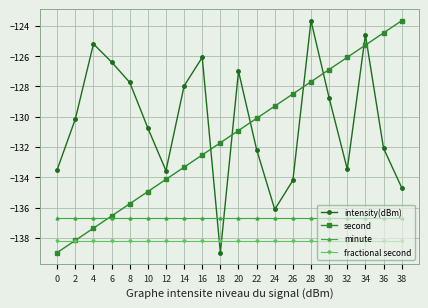

Rank the categories by second value from lowest to highest.

0, 2, 4, 6, 8, 10, 12, 14, 16, 18, 20, 22, 24, 26, 28, 30, 32, 34, 36, 38